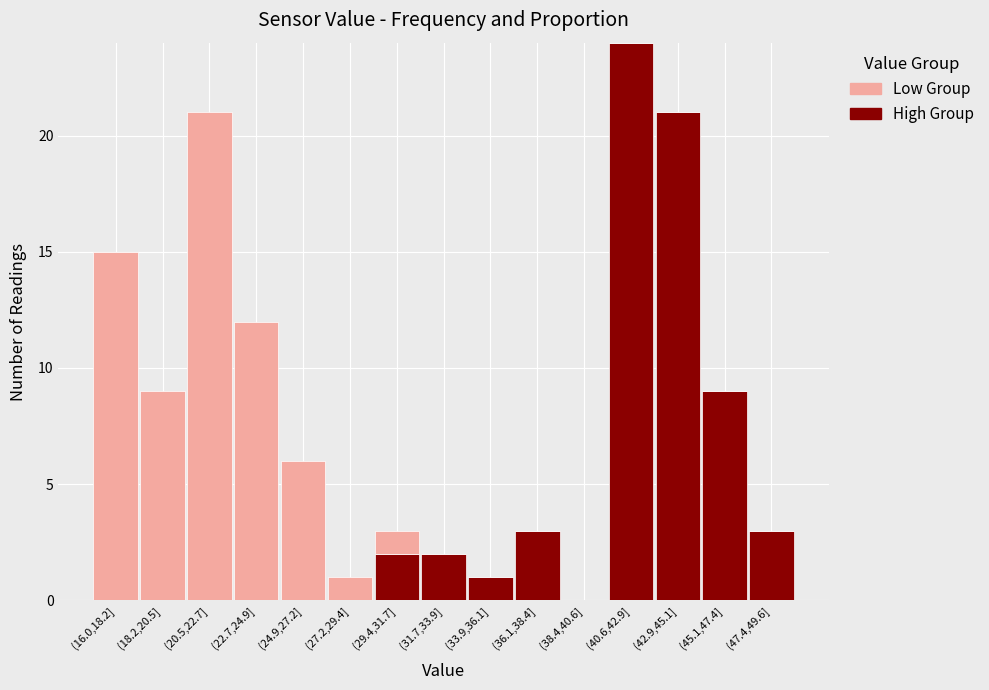

Reading right to left, transcribe the values for High Group.

(47.4,49.6]=3	(45.1,47.4]=9	(42.9,45.1]=21	(40.6,42.9]=24	(38.4,40.6]=0	(36.1,38.4]=3	(33.9,36.1]=1	(31.7,33.9]=2	(29.4,31.7]=2	(27.2,29.4]=0	(24.9,27.2]=0	(22.7,24.9]=0	(20.5,22.7]=0	(18.2,20.5]=0	(16.0,18.2]=0